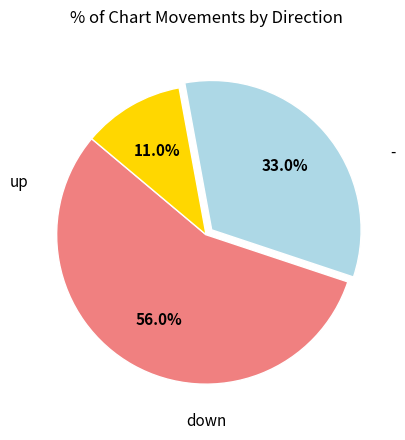

Does any single category account for the majority?

Yes